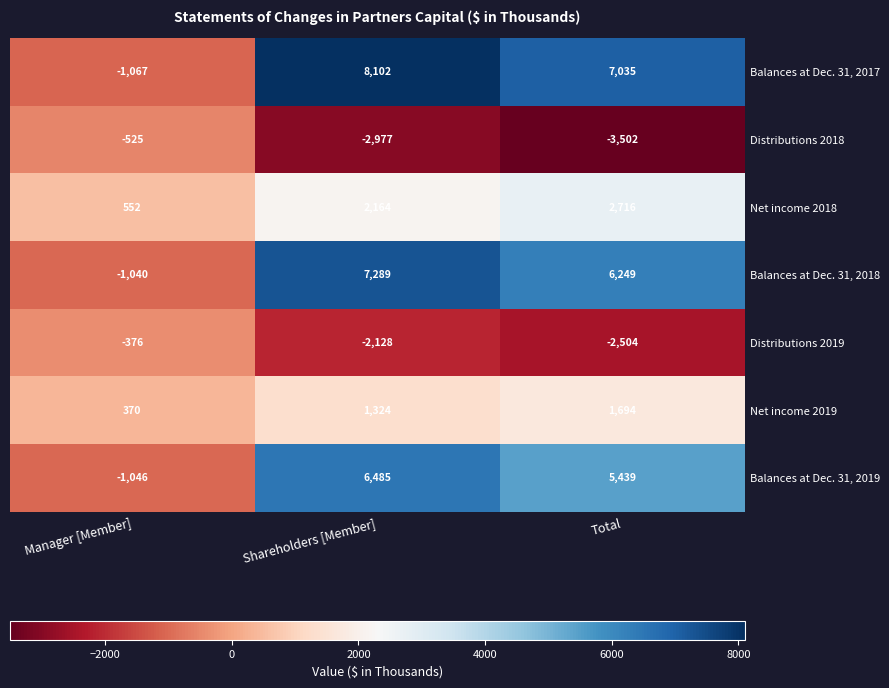

Rank the series by their maximum value, from lowest to highest.

Distributions 2018, Distributions 2019, Net income 2019, Net income 2018, Balances at Dec. 31, 2019, Balances at Dec. 31, 2018, Balances at Dec. 31, 2017